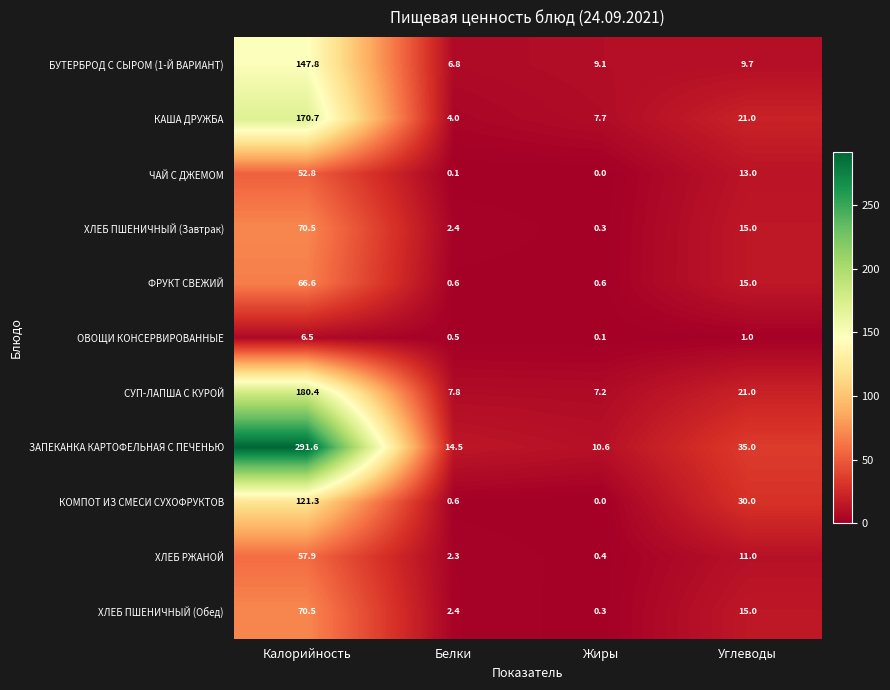

Count the number of categories in the chart.

4